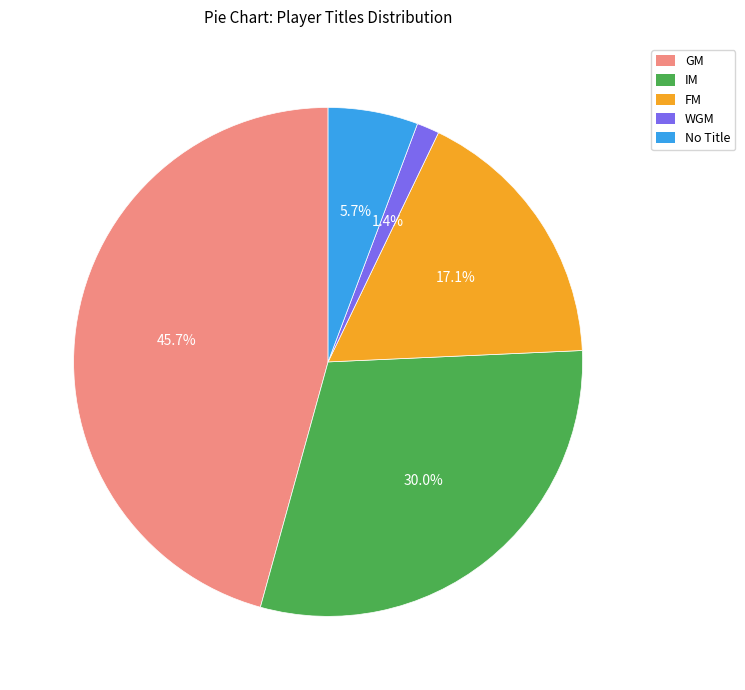

Is there a majority slice in this chart?

No